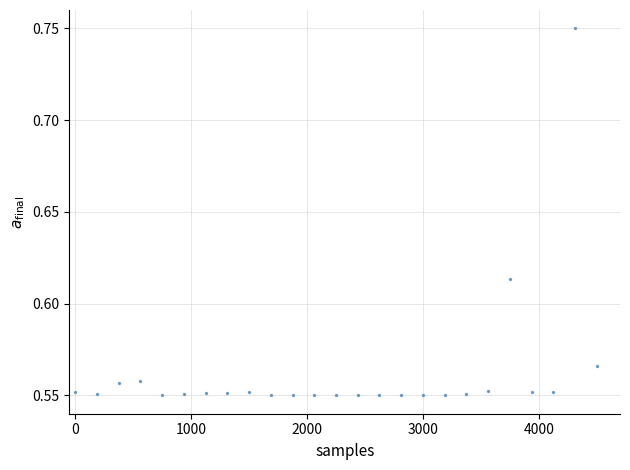

What is the range of X values (max minus min)?

4500.0